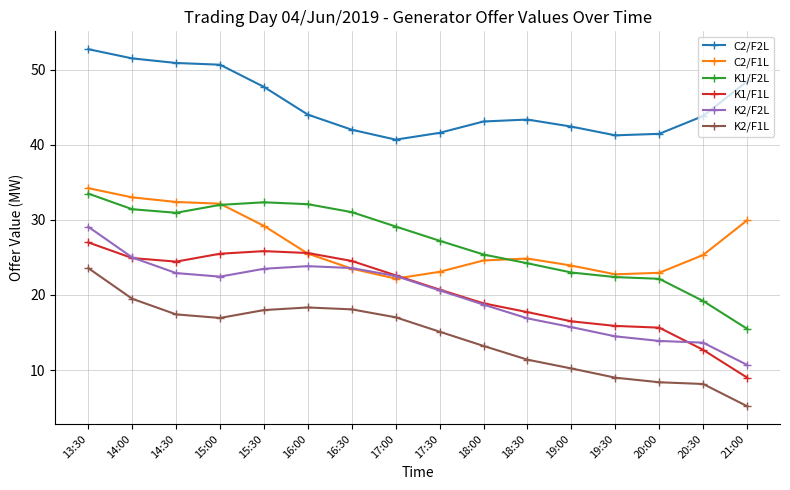

Is the value of K1/F1L at 18:00 greater than the value of K2/F1L at 19:30?

Yes